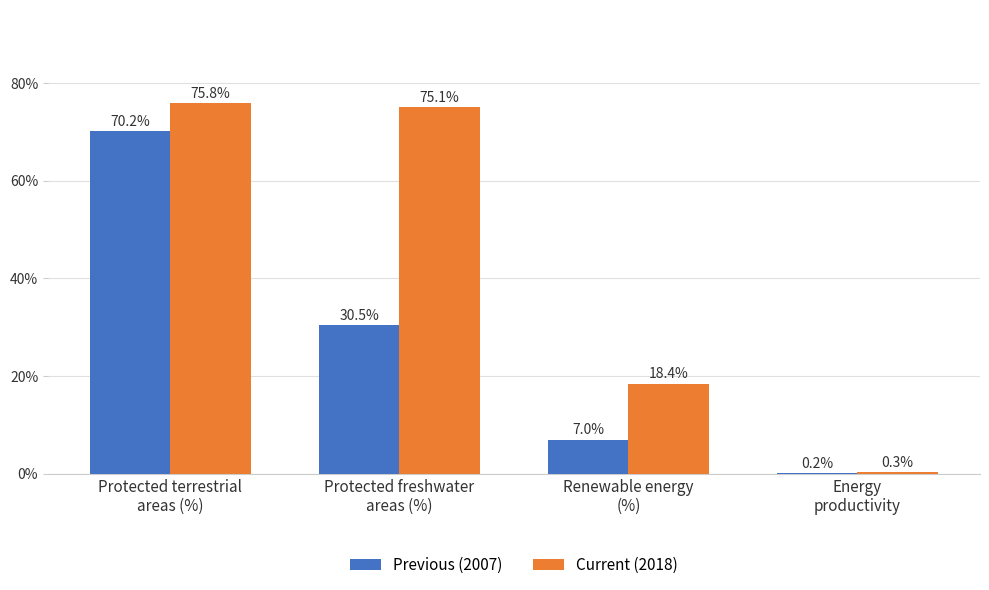

What is the greatest value displayed?

75.8